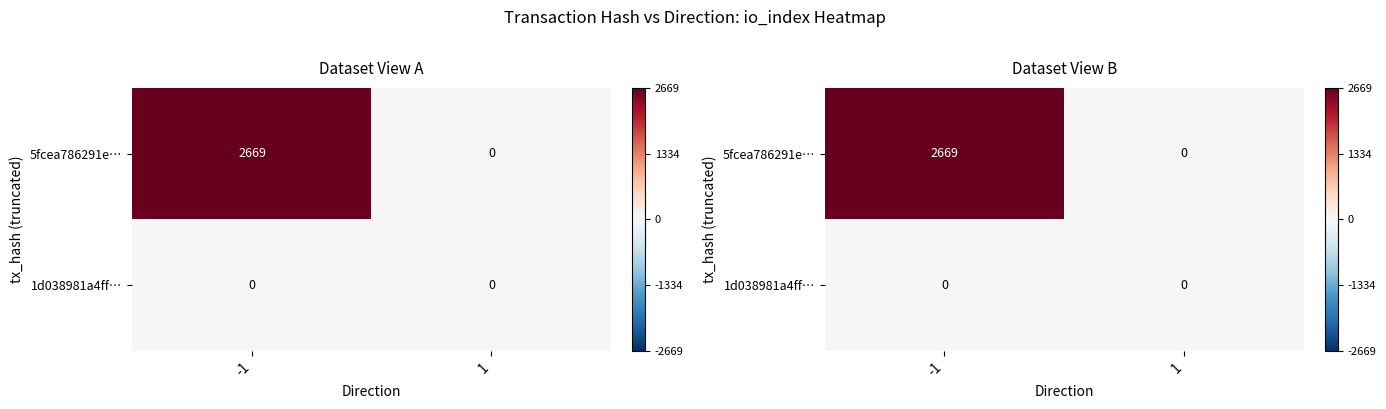

What is the total value across all series at -1?

2669